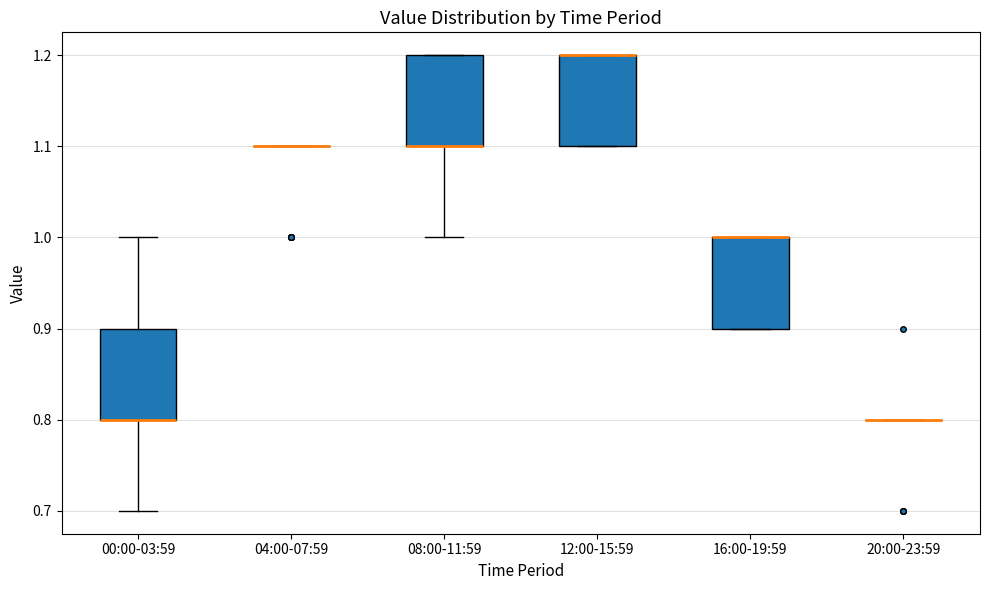

Reading left to right, read every box against the y-axis: the position of its median line, the range the box covers, and the ends of its whiskers. The values are not printed on the chart, so give them approximately, as read against the axis.

00:00-03:59: median 0.8 (drawn on the box's lower edge), box 0.8 to 0.9, whiskers 0.7 to 1.0
04:00-07:59: box collapsed to a line at 1.1, whiskers 1.1 to 1.1
08:00-11:59: median 1.1 (drawn on the box's lower edge), box 1.1 to 1.2, whiskers 1.0 to 1.2
12:00-15:59: median 1.2 (drawn on the box's upper edge), box 1.1 to 1.2, whiskers 1.1 to 1.2
16:00-19:59: median 1.0 (drawn on the box's upper edge), box 0.9 to 1.0, whiskers 0.9 to 1.0
20:00-23:59: box collapsed to a line at 0.8, whiskers 0.8 to 0.8